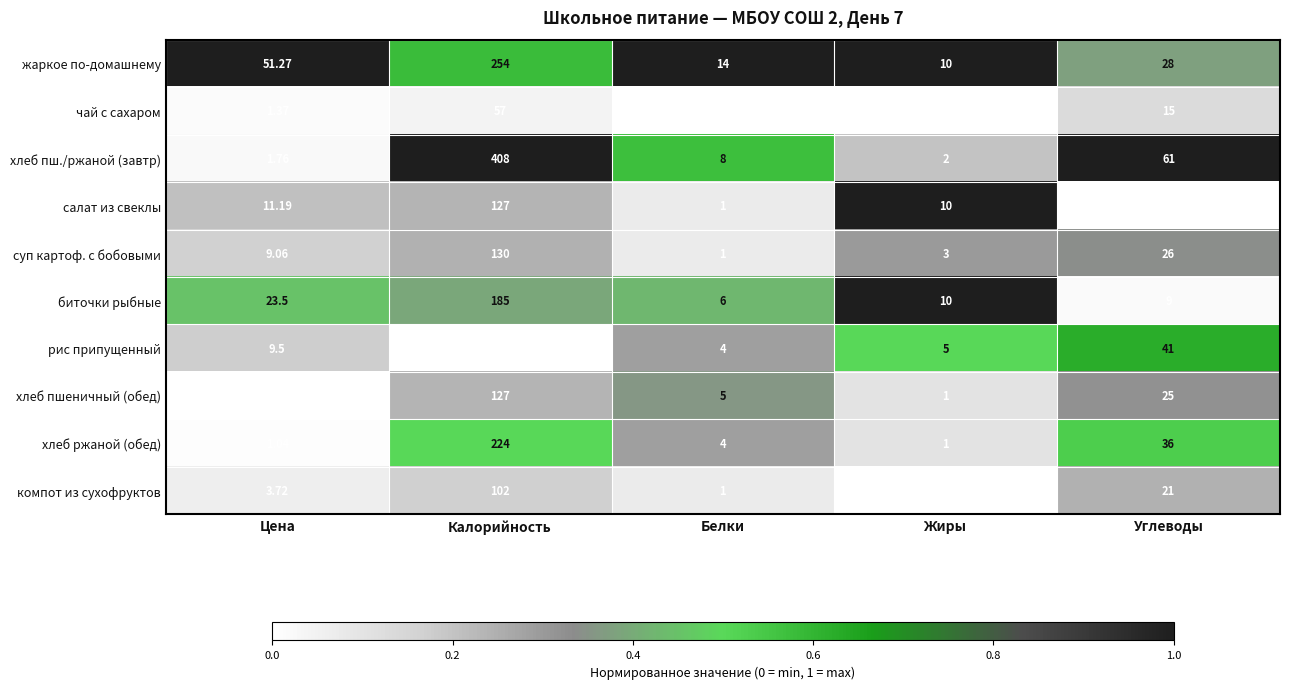

Rank the categories by биточки рыбные value from highest to lowest.

Калорийность, Цена, Жиры, Углеводы, Белки